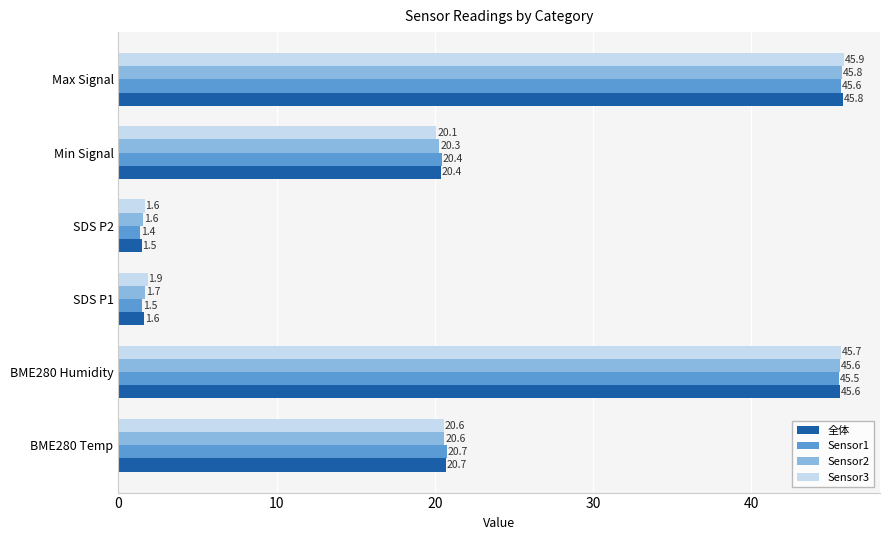

What is the average value of the Sensor2 series?

22.6